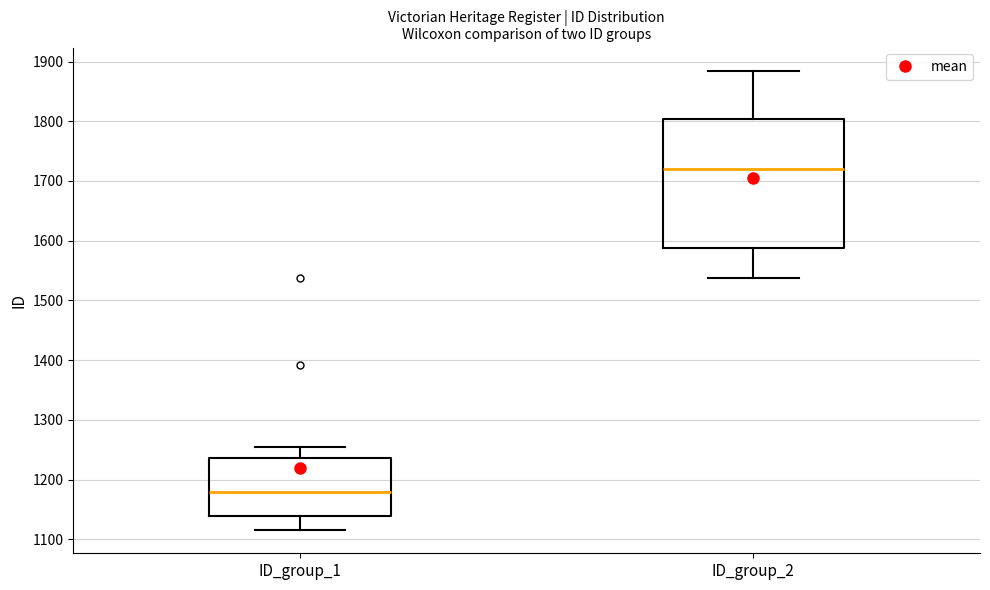

Comparing the boxes themselves (not the whiskers), which one is the tallest?

ID_group_2